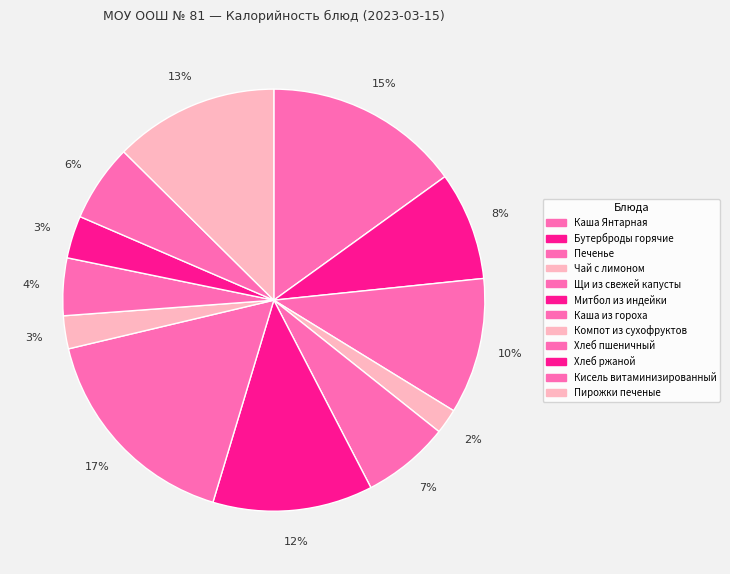

Is it true that Бутерброды горячие is 1% of the pie?

False